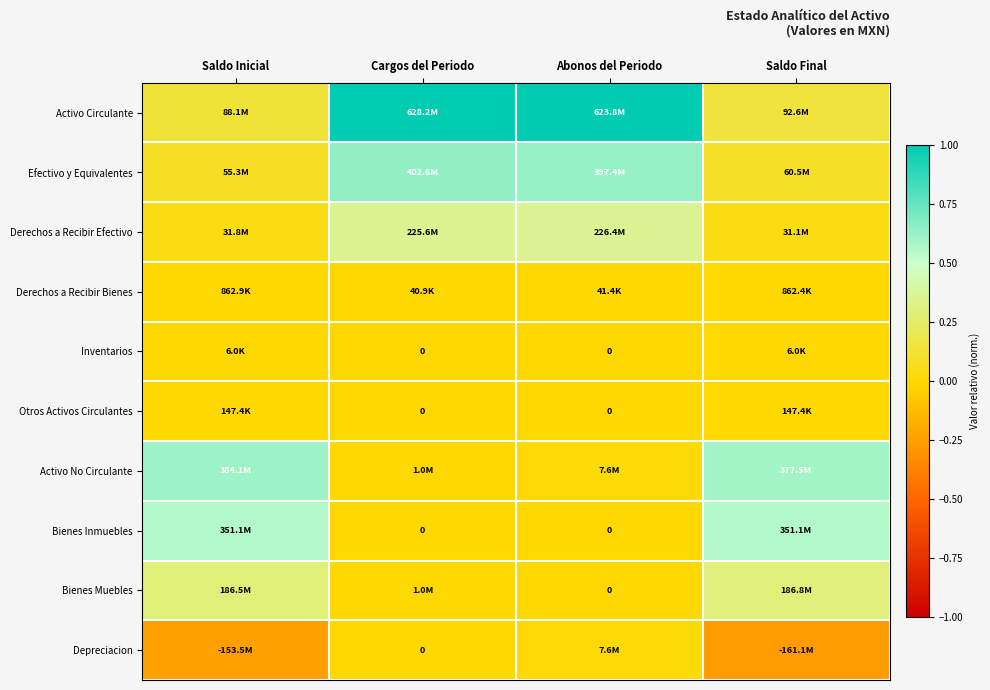

What is the difference between the second highest and second lowest values in the Activo Circulante series?

0.8